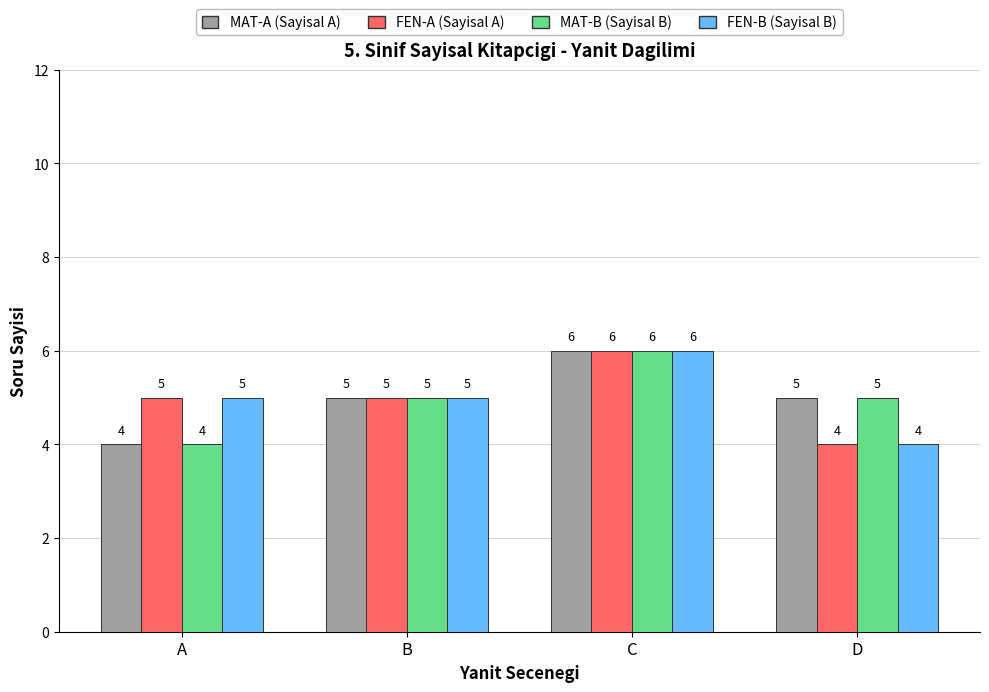

Which category has the highest value in the MAT-A (Sayisal A) series?

C